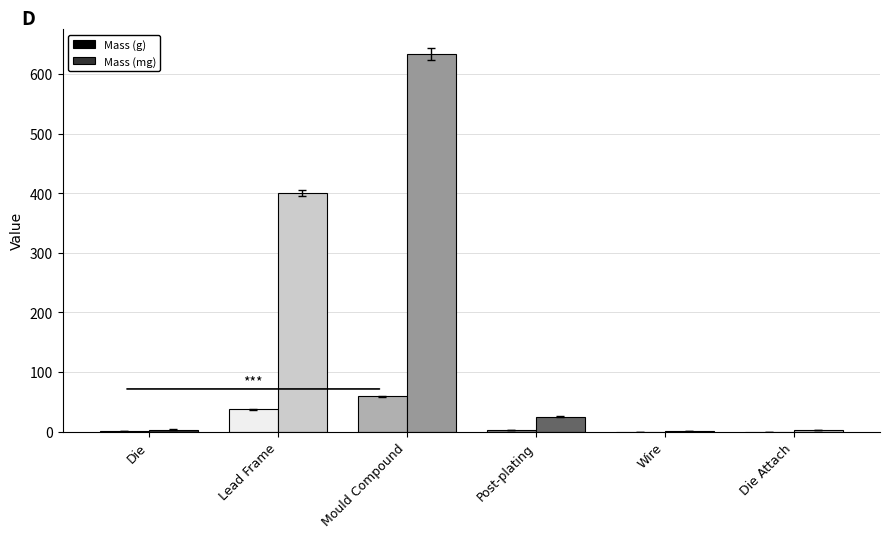

At which label is Mass (mg) closest to 317?

Lead Frame